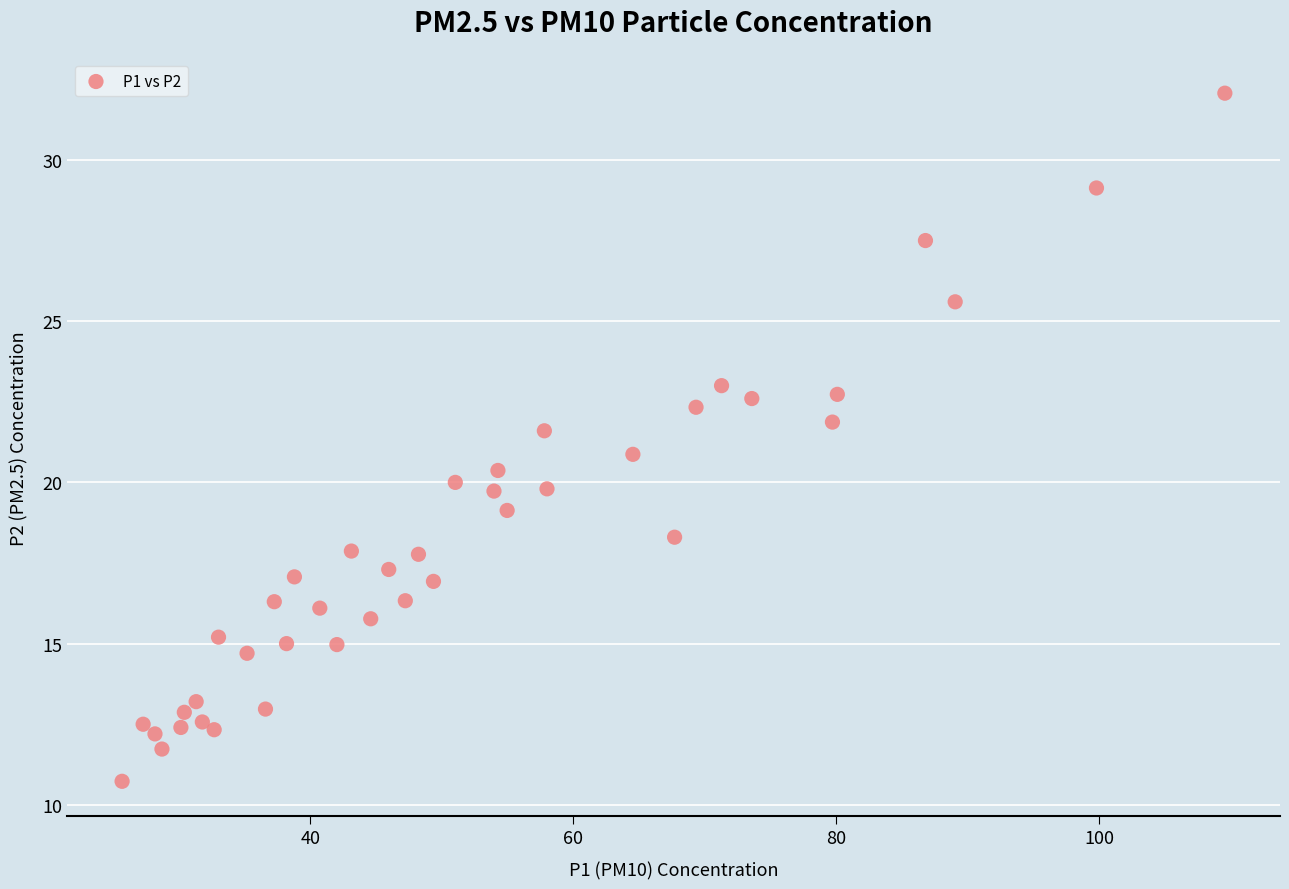

What is the range of Y values (max minus min)?

21.3